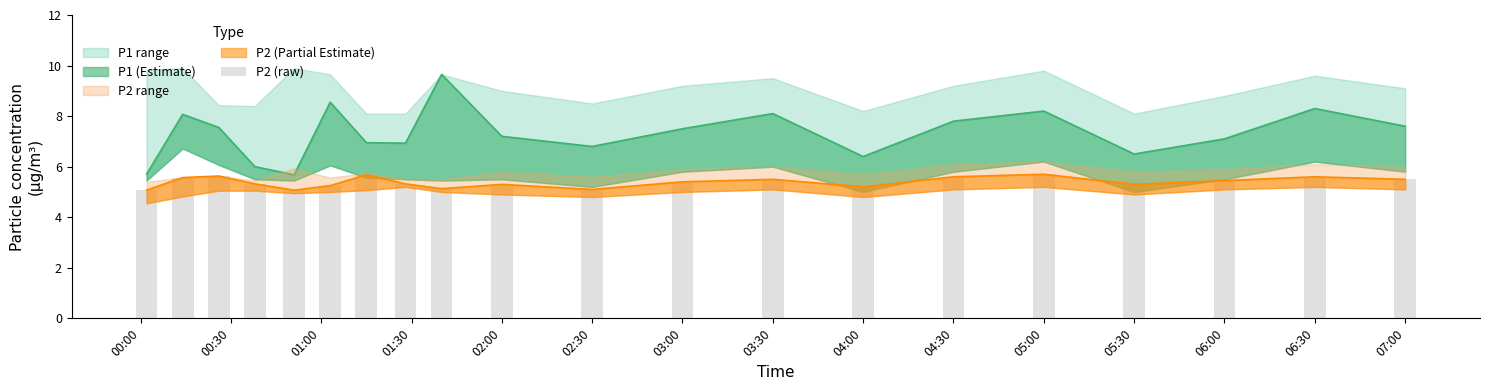

What is the difference between the maximum and minimum values?

0.6